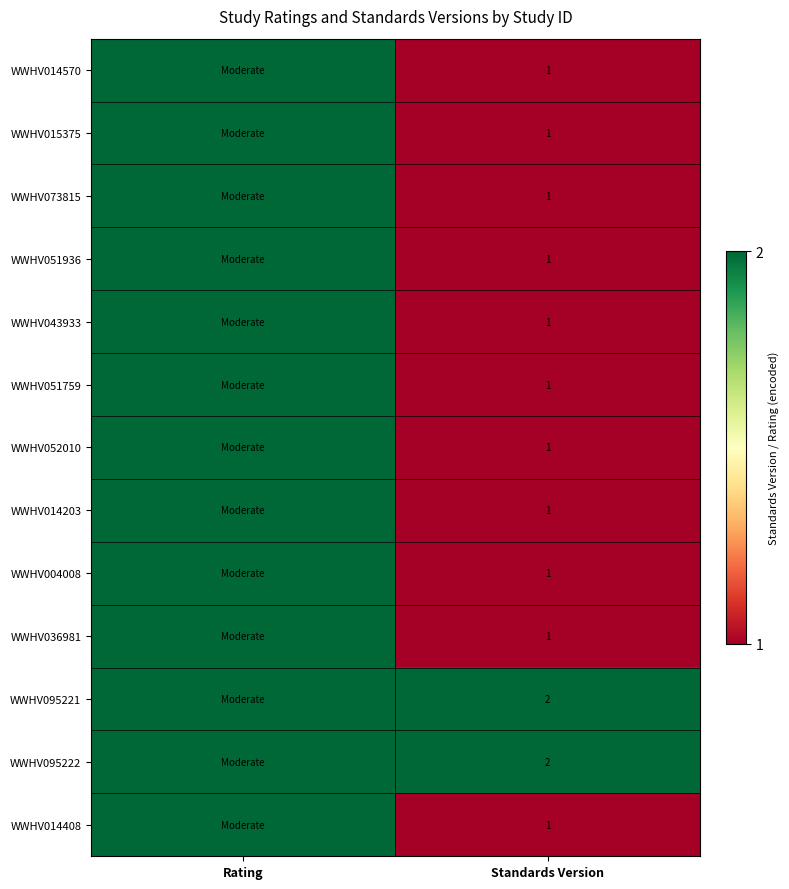

The WWHV095222 series shows 3 at Standards Version. True or false?

False